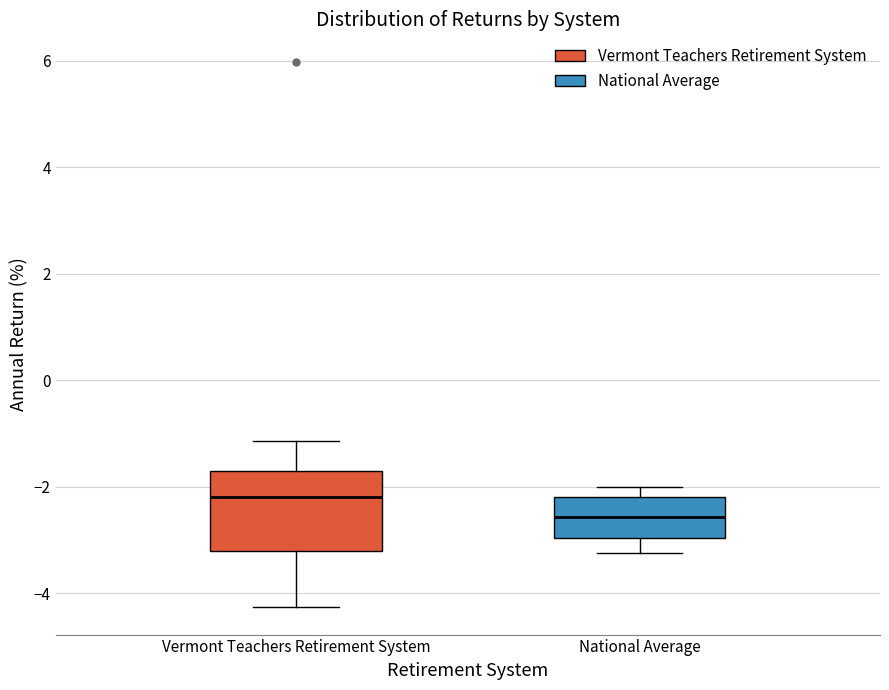

Reading left to right, read every box against the y-axis: the position of its median line, the range the box covers, and the ends of its whiskers. The values are not printed on the chart, so give them approximately, as read against the axis.

Vermont Teachers Retirement System: median -2.2, box -3.2 to -1.8, whiskers -4.2 to -1.2
National Average: median -2.6, box -3.0 to -2.2, whiskers -3.2 to -2.0